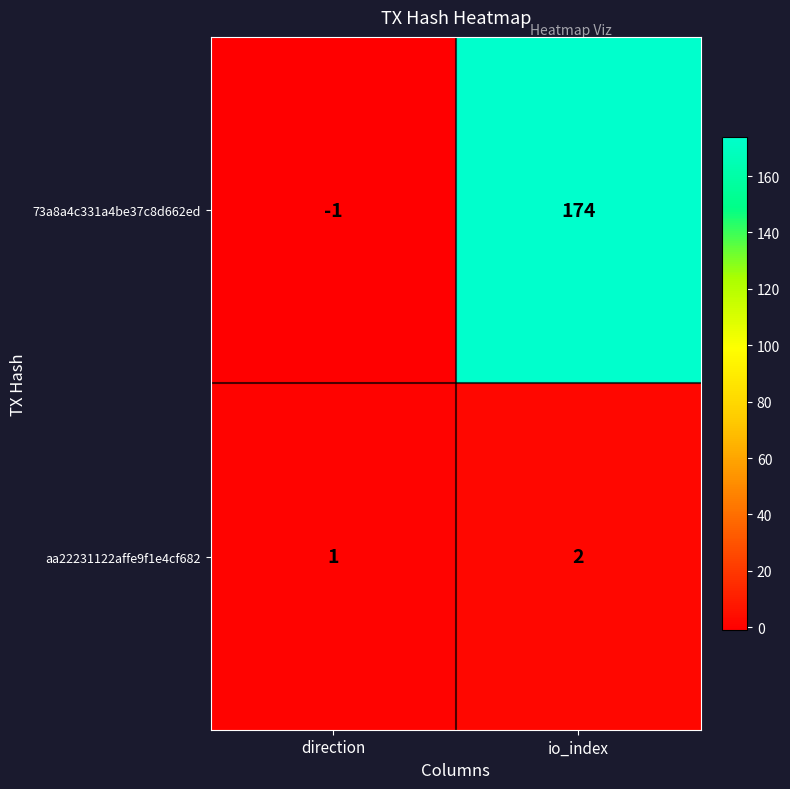

Between direction and io_index, which series saw the biggest shift?

73a8a4c331a4be37c8d662ed